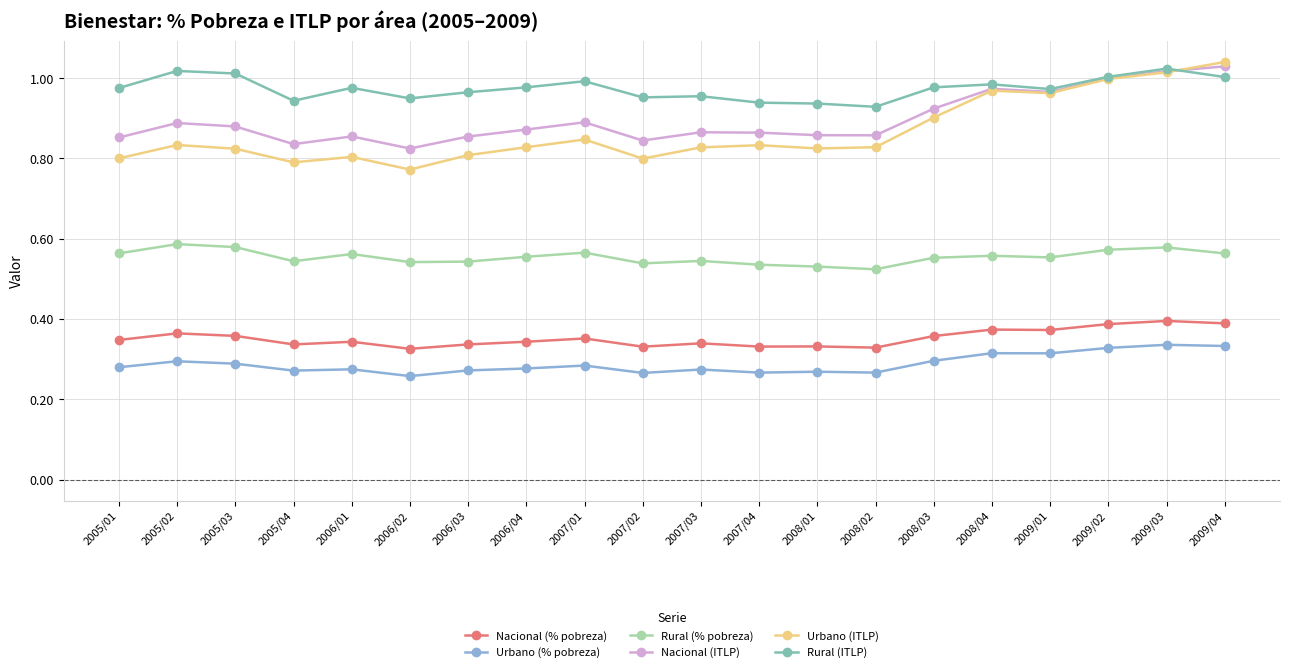

Count the number of data series in this chart.

6